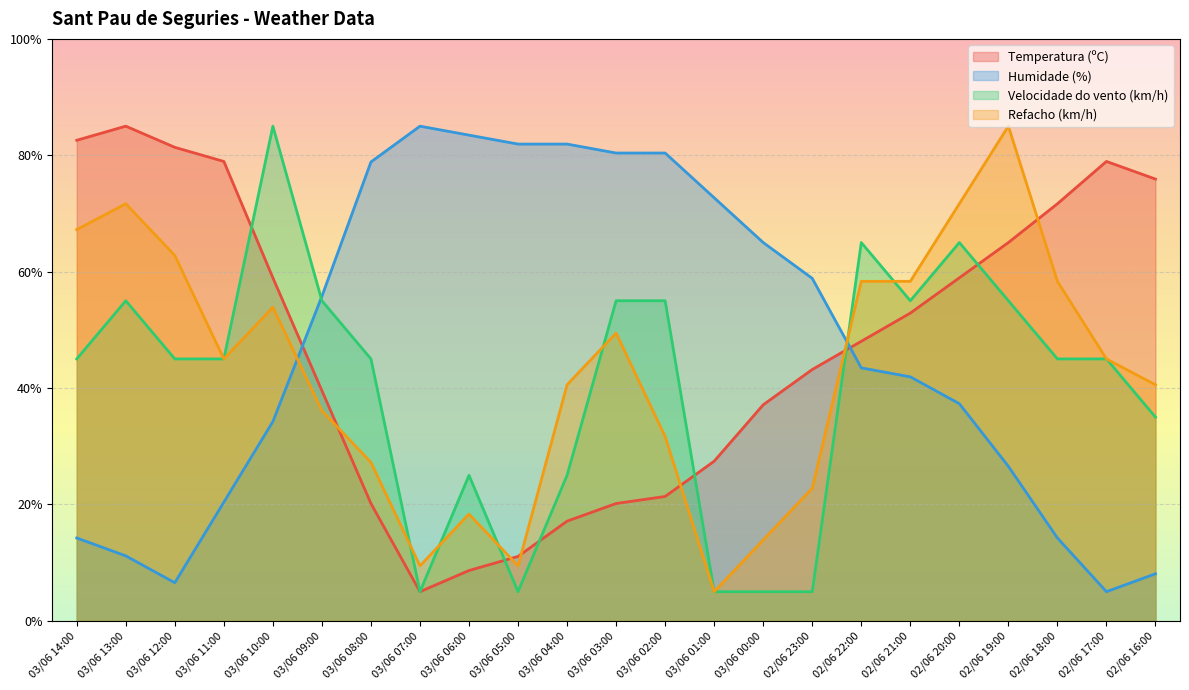

What is the sum of the Humidade (%) values at 03/06 00:00 and 03/06 05:00?

146.9